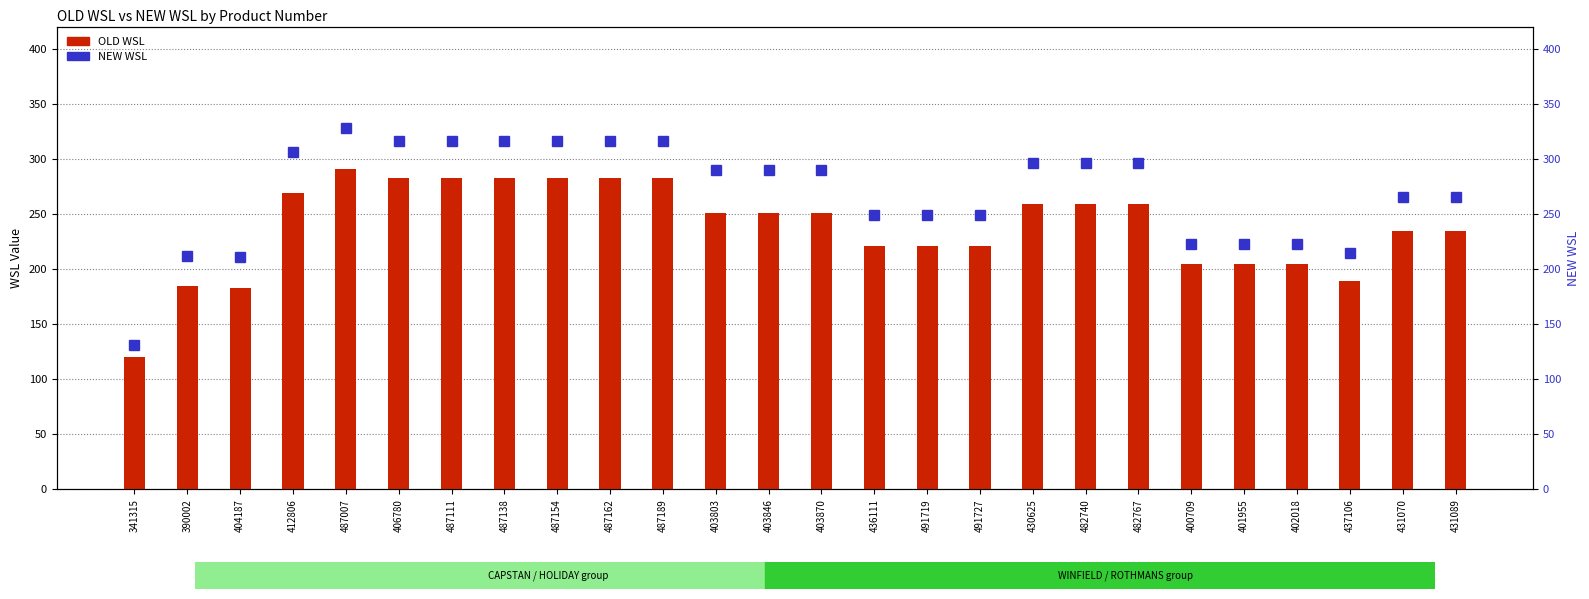

At which label is OLD WSL closest to 205?

400709